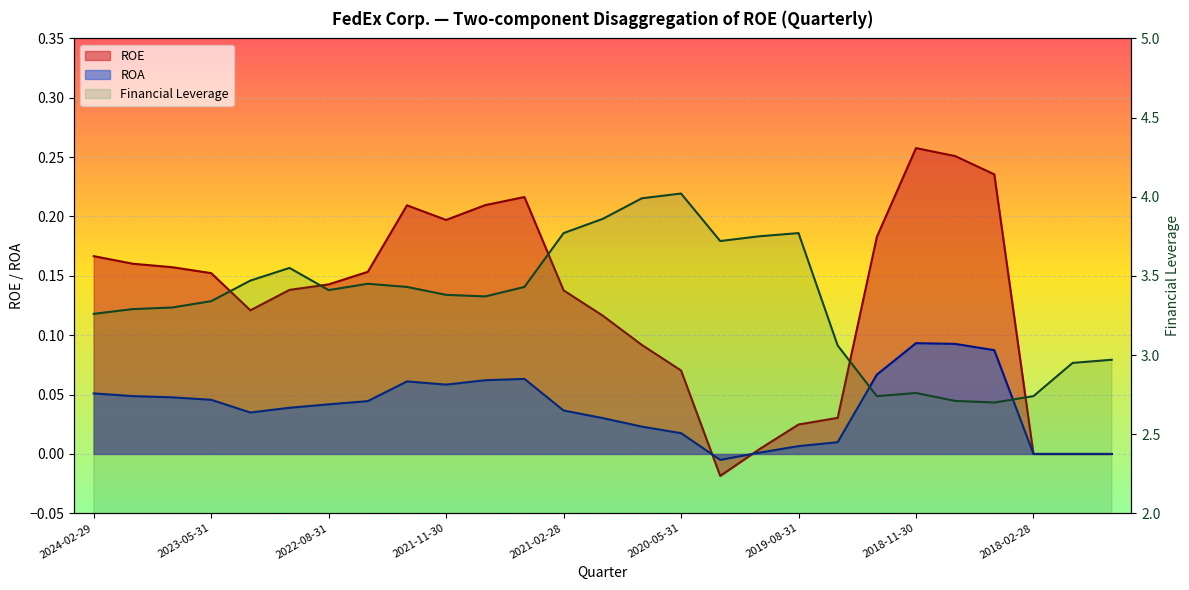

What position from the right is 16?

11